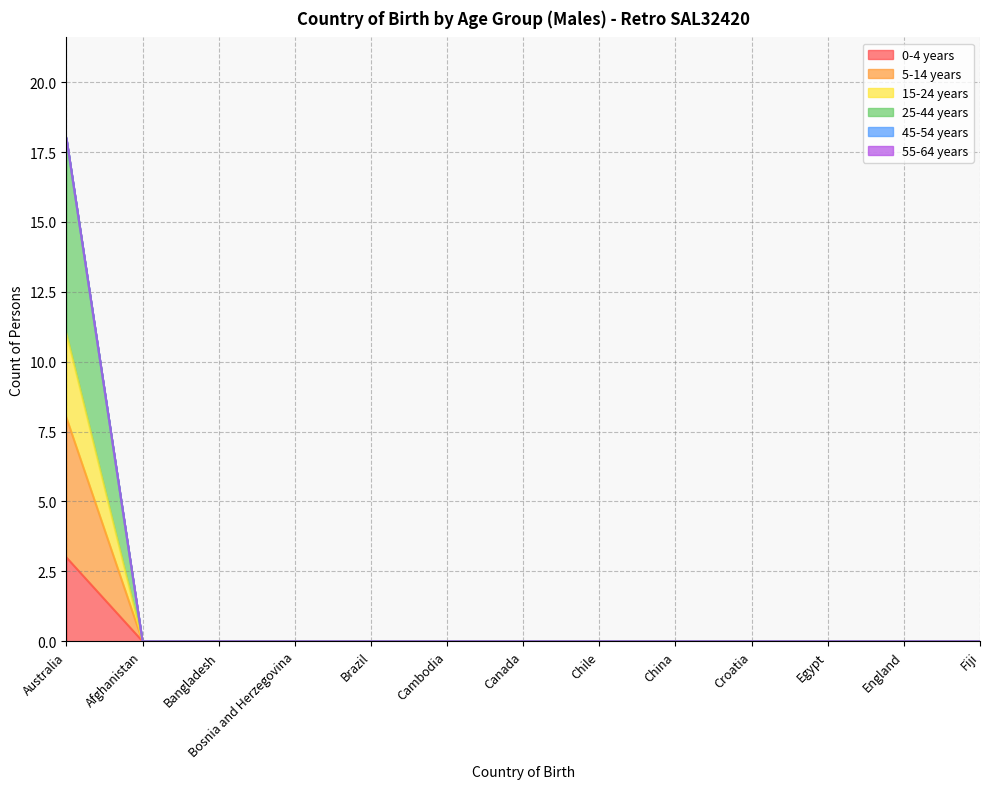

What is the sum of all 0-4 years values?

8